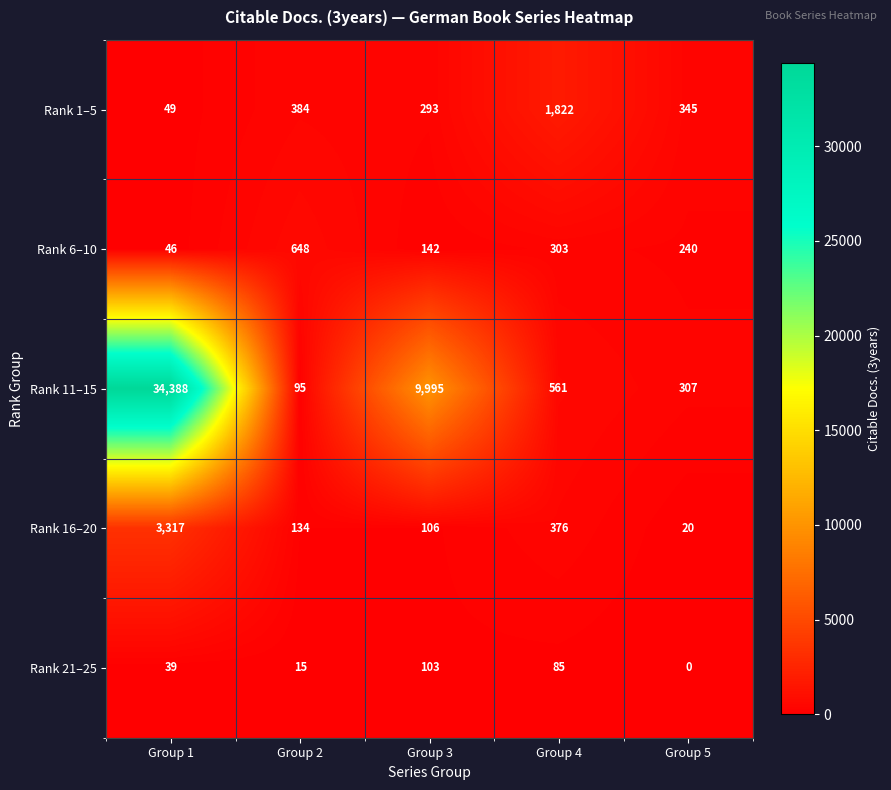

Reading left to right, extract all data points from this chart.

Rank 1–5: 49	384	293	1822	345
Rank 6–10: 46	648	142	303	240
Rank 11–15: 34388	95	9995	561	307
Rank 16–20: 3317	134	106	376	20
Rank 21–25: 39	15	103	85	0